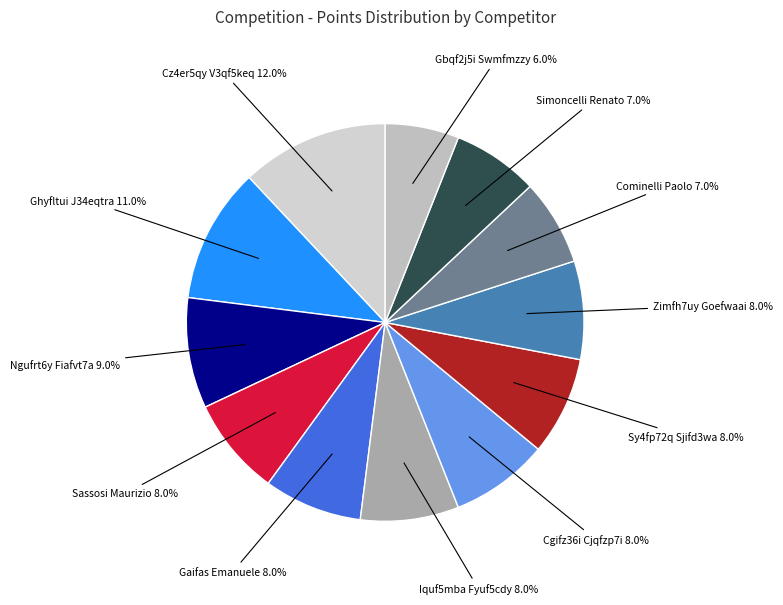

Does any single category account for the majority?

No